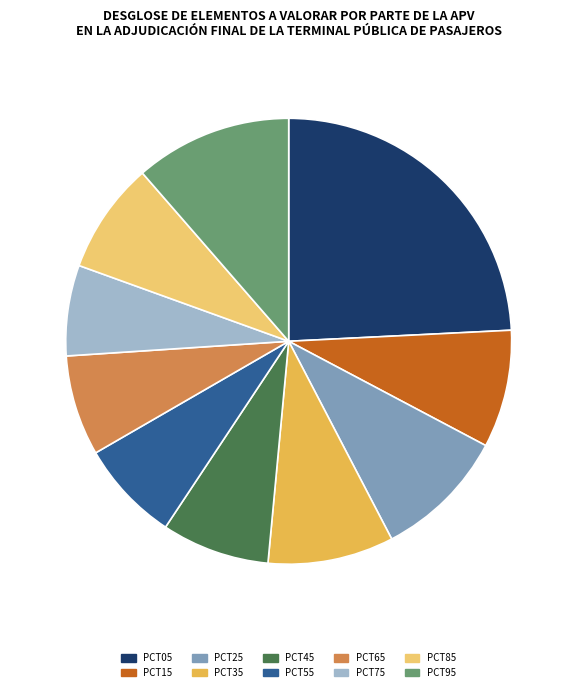

Is there any slice that represents more than half of the pie?

No